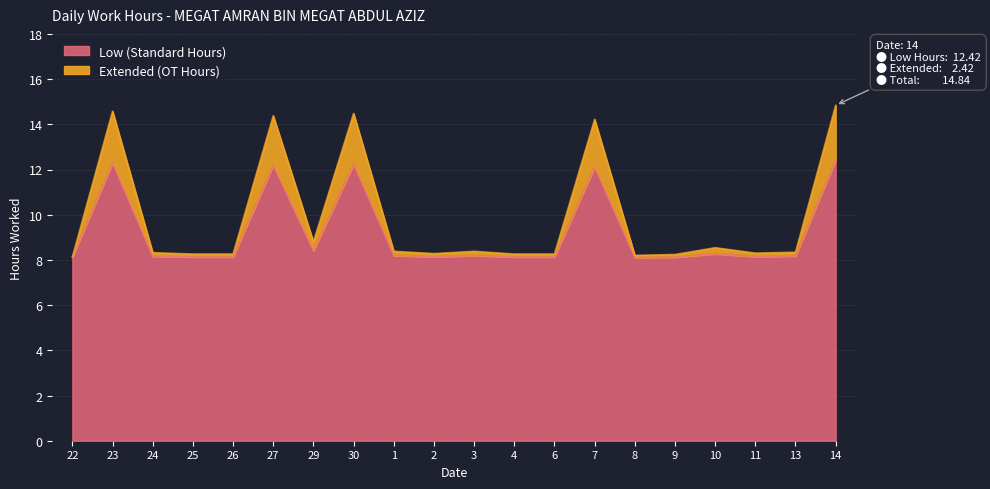

What is the sum of the Low (hours) values at 22 and 30?

20.4